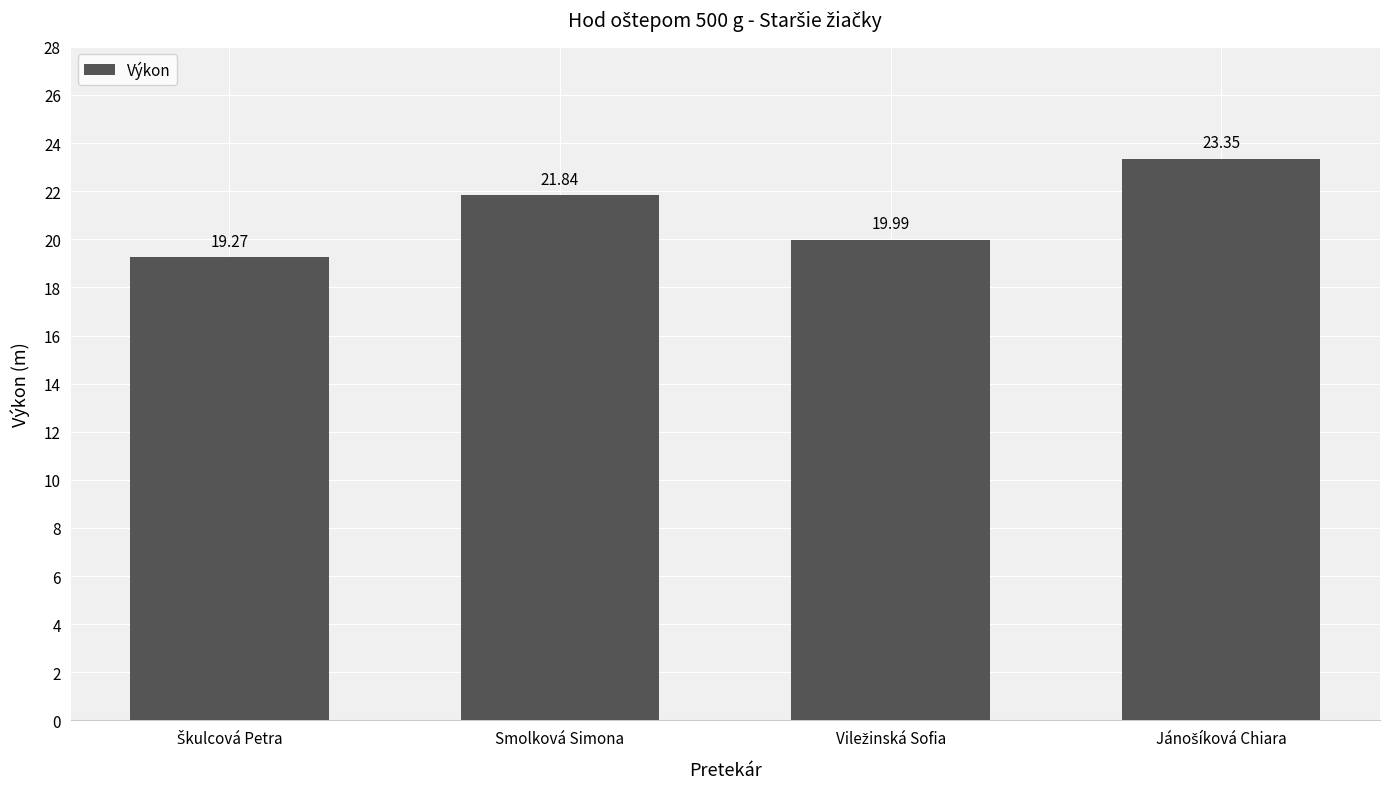

How many bars are there in total?

4